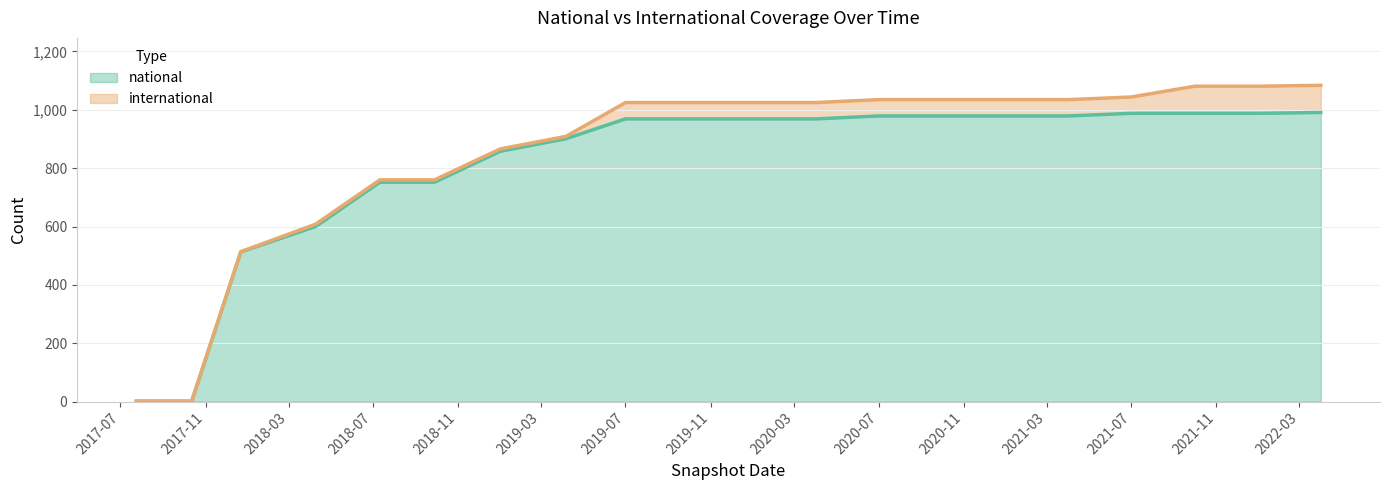

What position from the left is 2021-01-01?

15